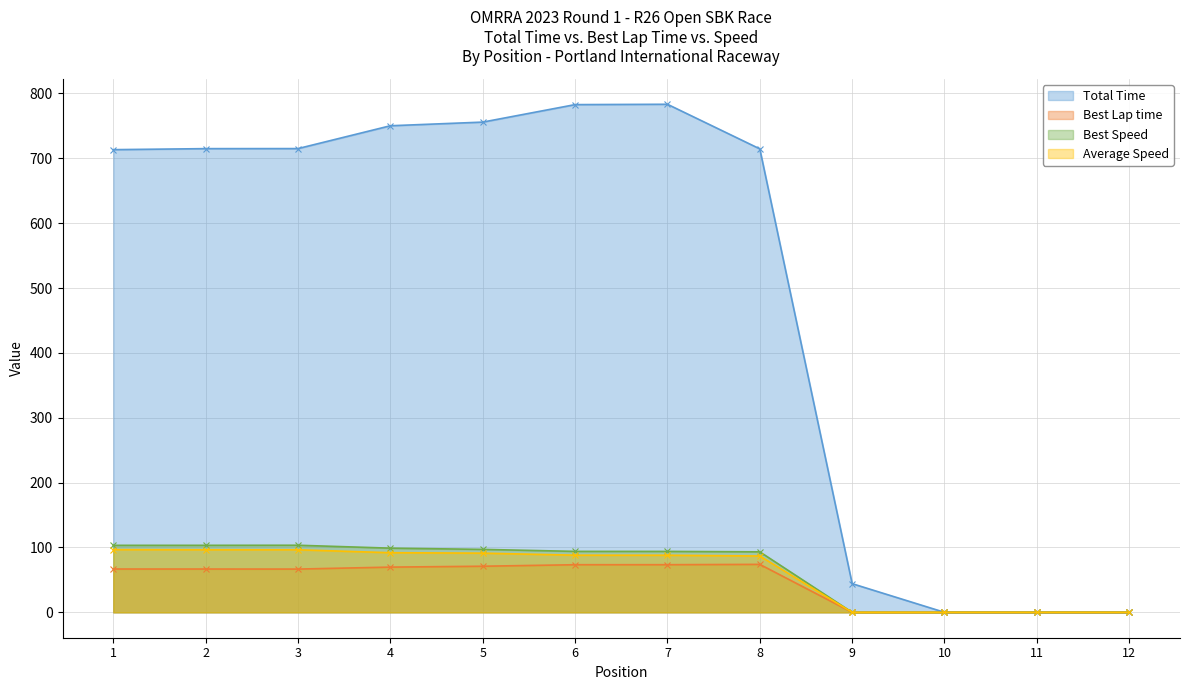

Which label corresponds to the smallest value in the chart?

10